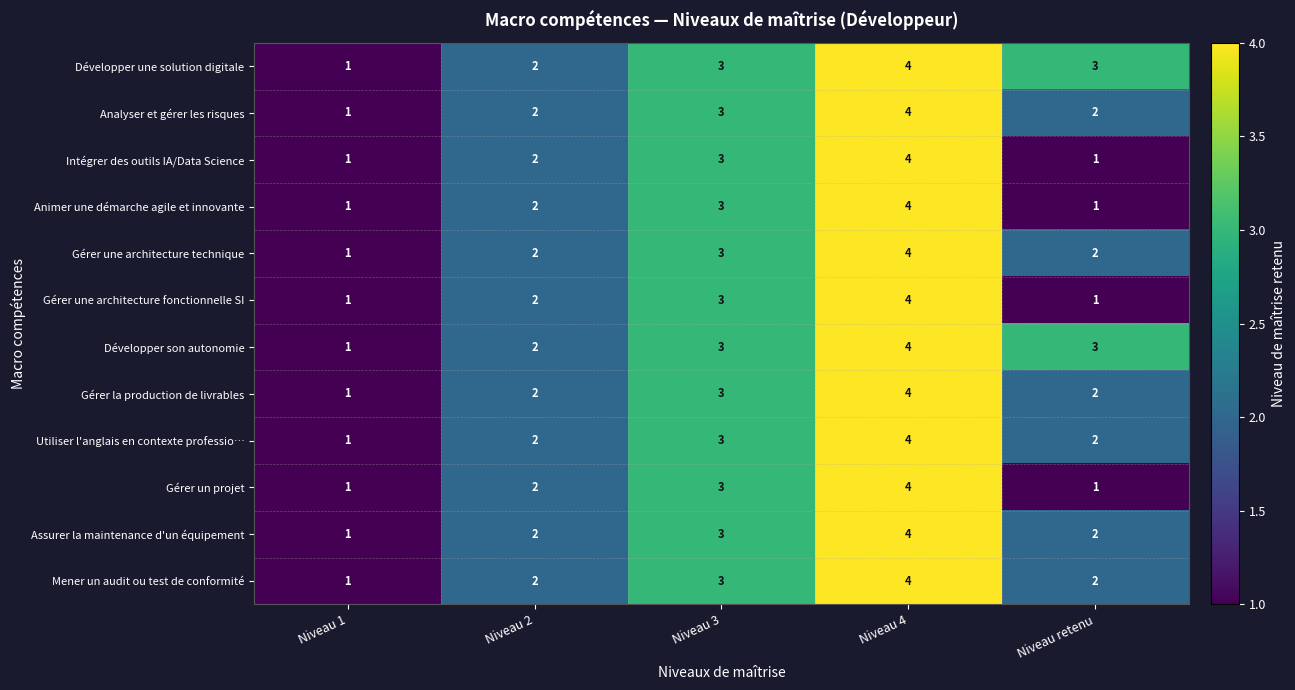

At which category is the sum across all series the highest?

Niveau 4